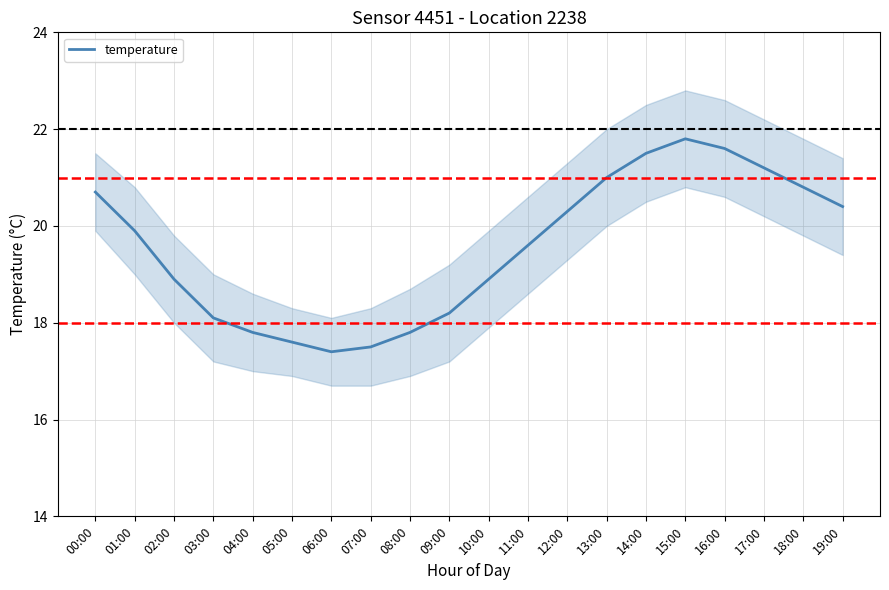

At which label is the value closest to 19?

02:00